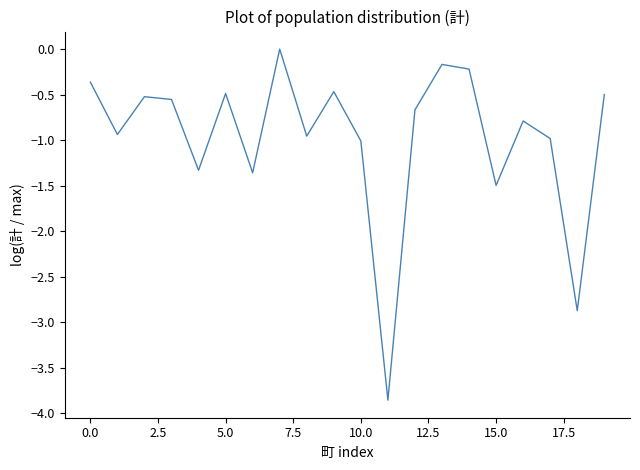

What is the difference between the maximum and minimum values?

3.9